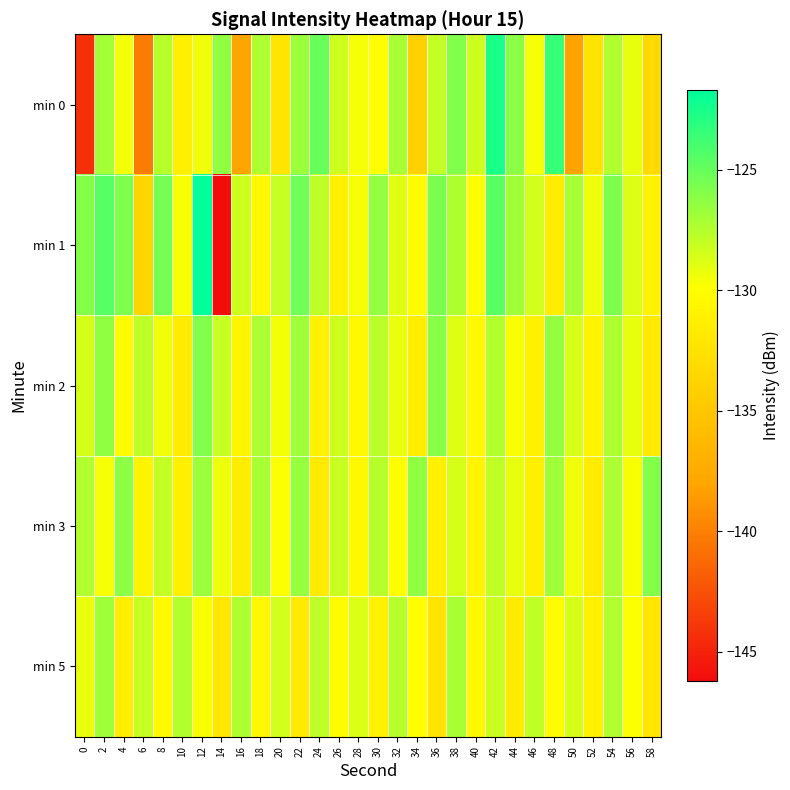

What is the maximum value shown in the chart?

-121.7